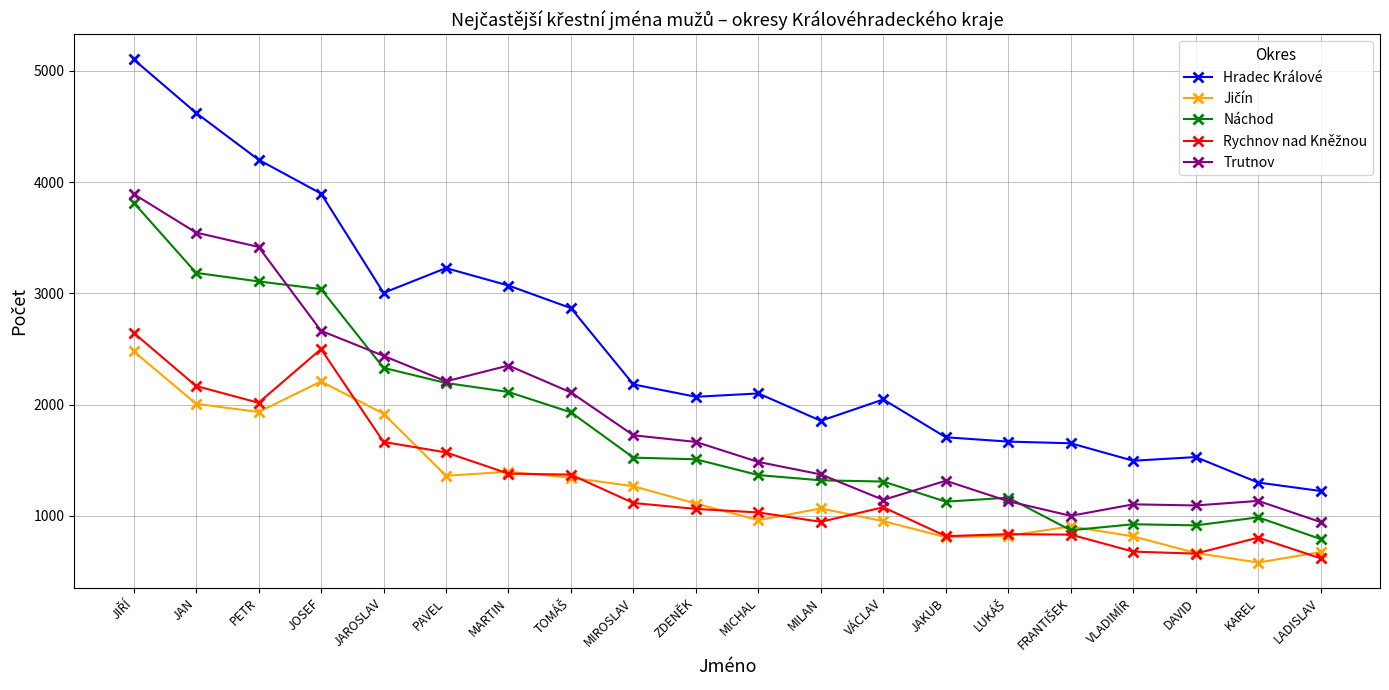

What is the label of the 2nd point from the left?

JAN